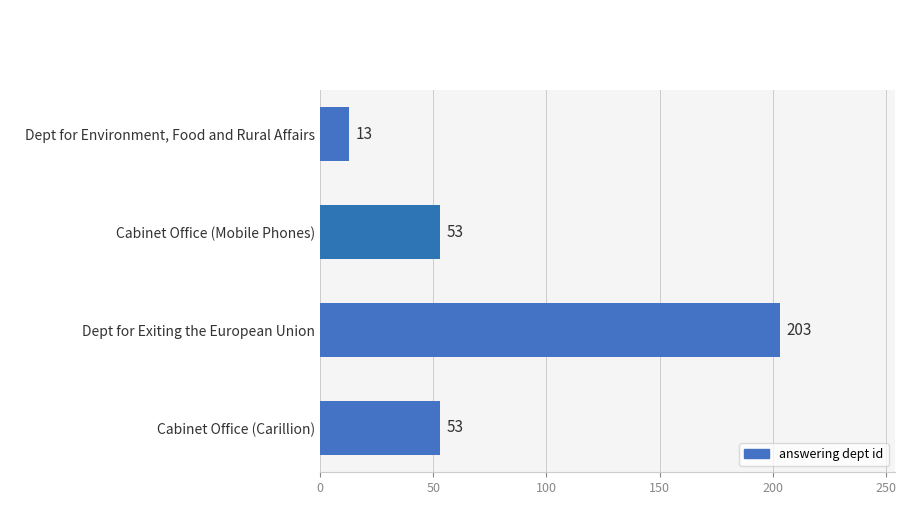

What position from the bottom is Cabinet Office (Mobile Phones)?

3